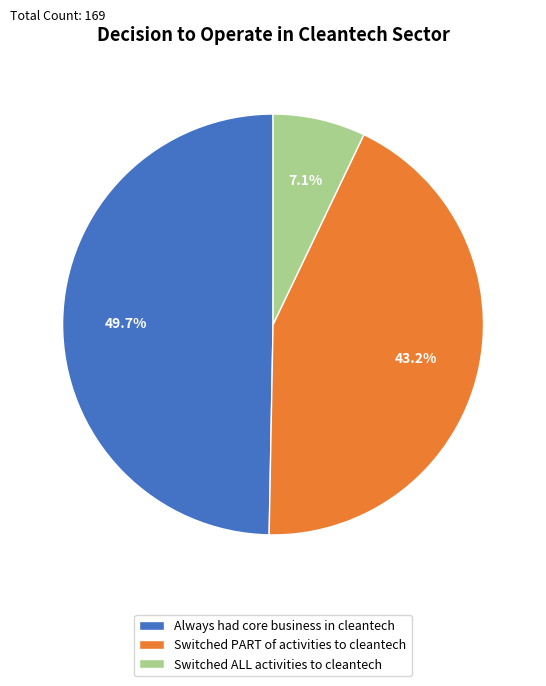

Which slice is the smallest?

Switched ALL activities to cleantech